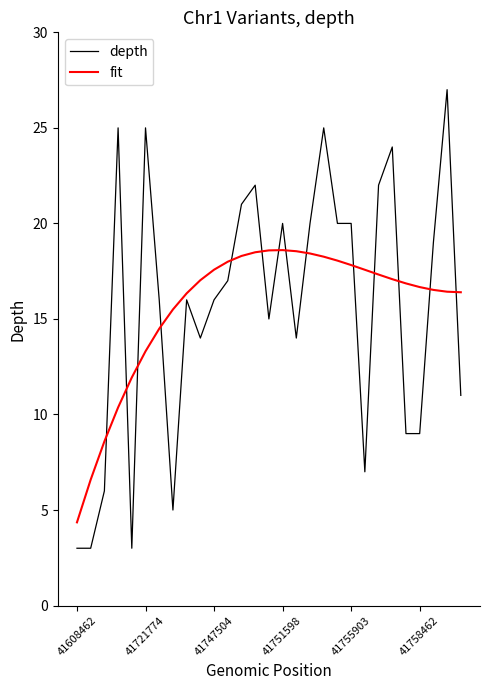

True or false: depth and fit cross at least once.

True